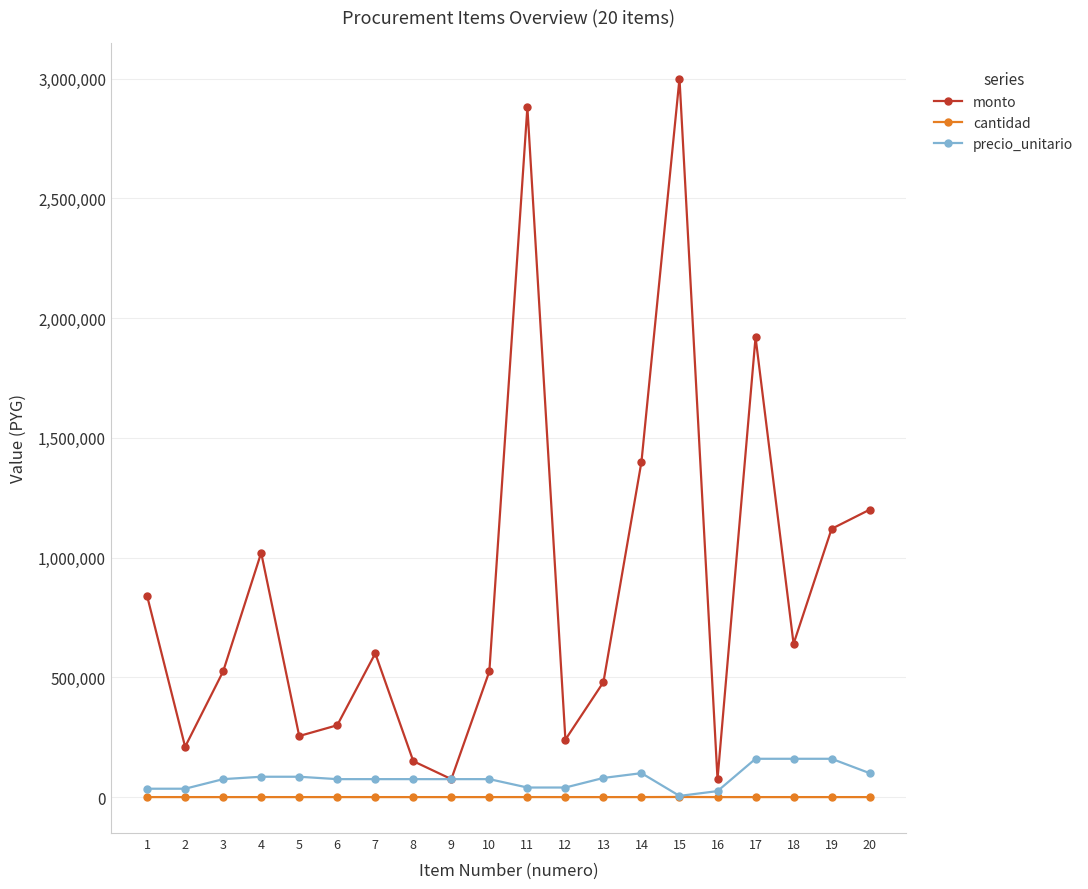

What is the minimum value for precio_unitario?

5000